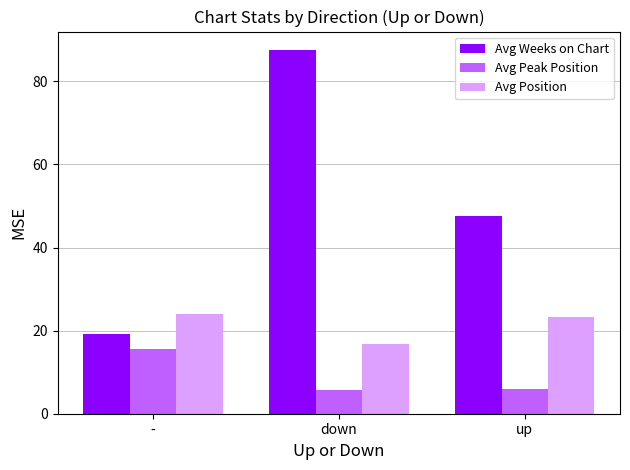

What is the spread (max minus min) of values at down?

82.0